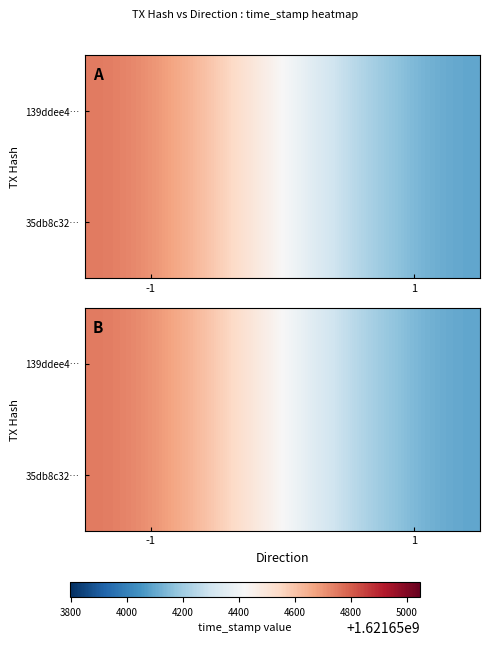

Between time_stamp and direction, which is larger?

time_stamp